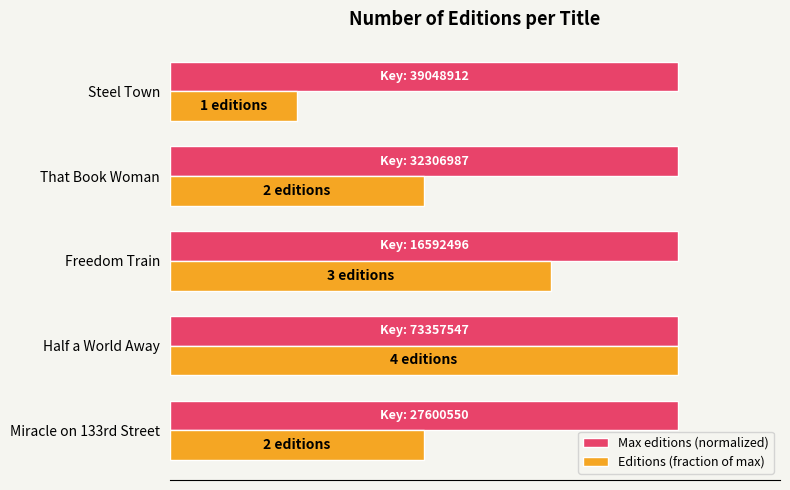

At how many categories does at least one series exceed 0?

5